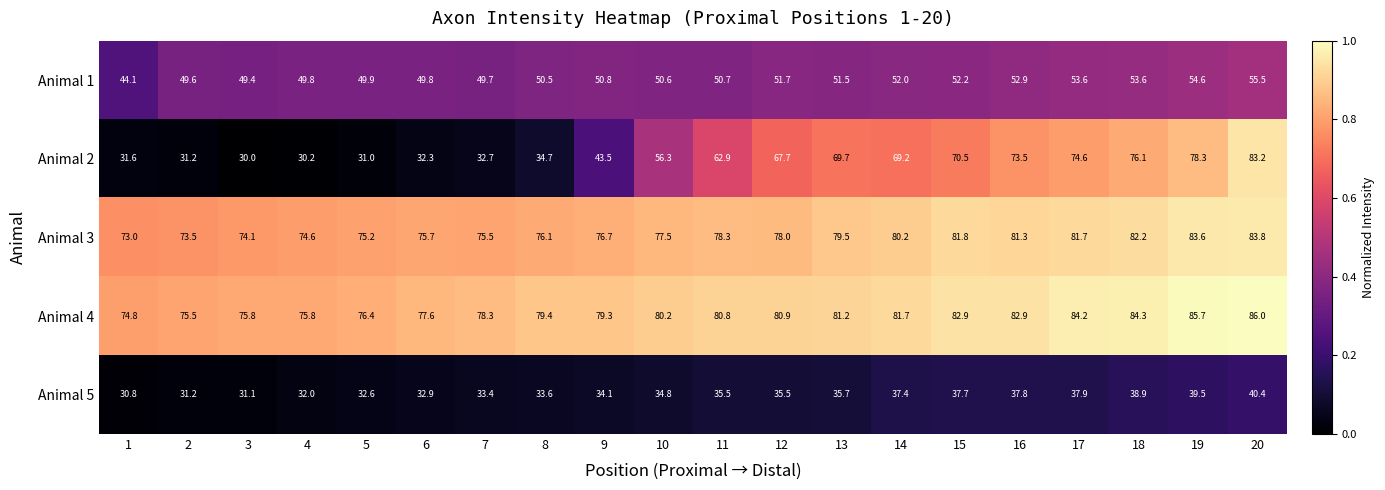

What is the difference between the maximum and minimum values in the Animal 4 series?

11.2